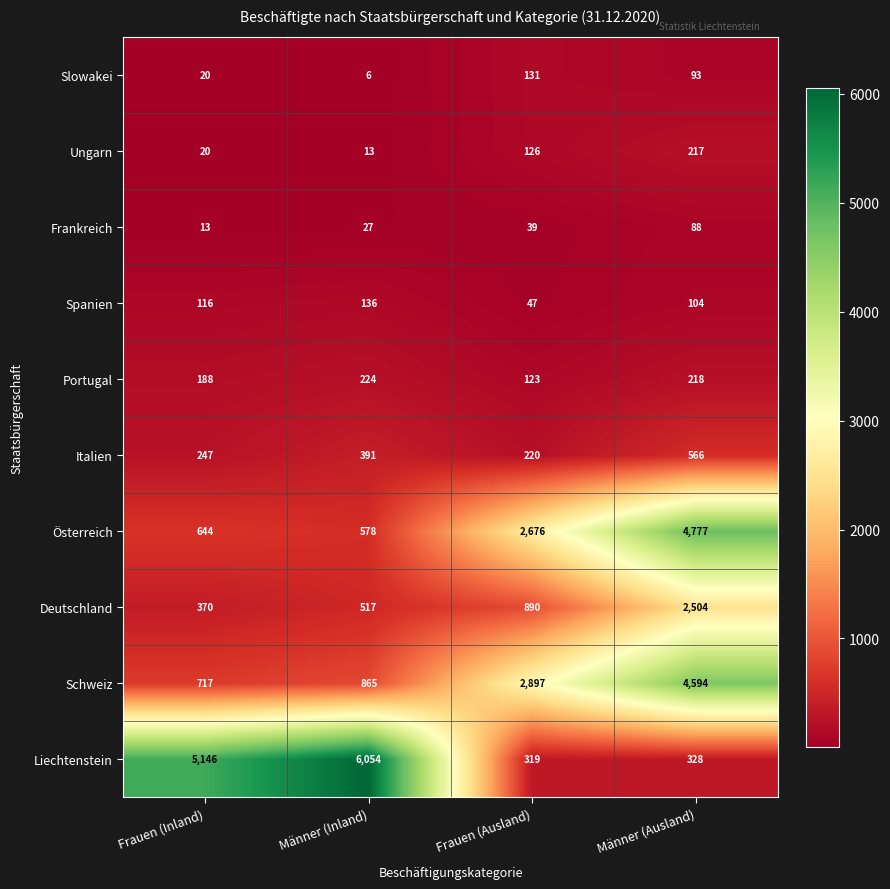

True or false: Portugal has a value of 332 at Männer (Inland).

False